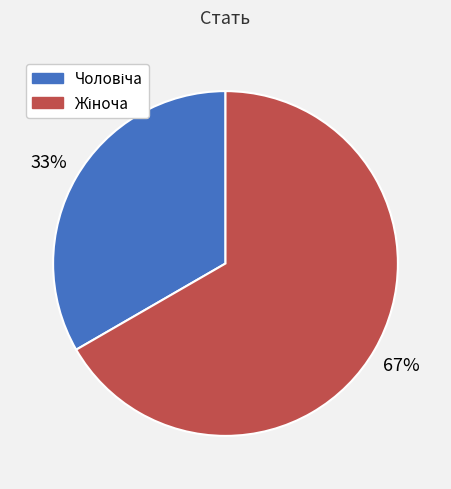

Is there a majority slice in this chart?

Yes